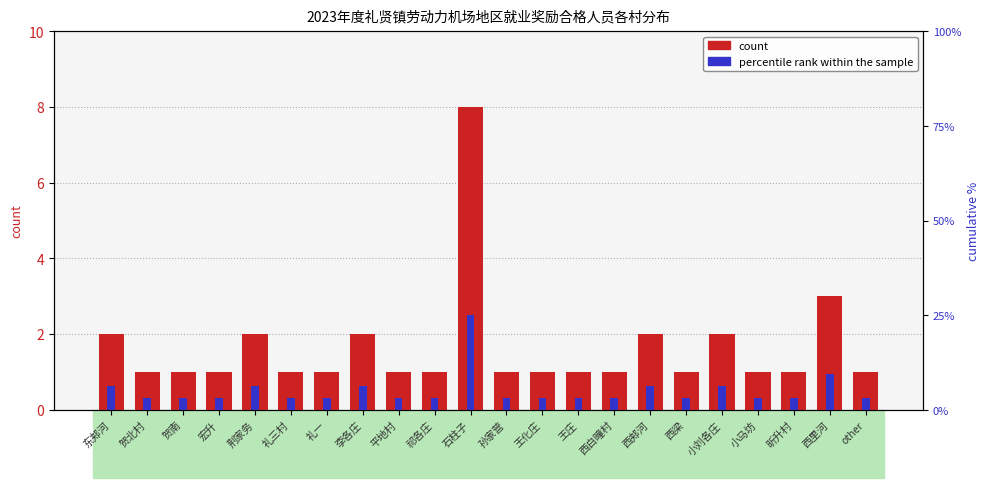

List the series in order of their overall mean, lowest first.

count, percentile rank within the sample